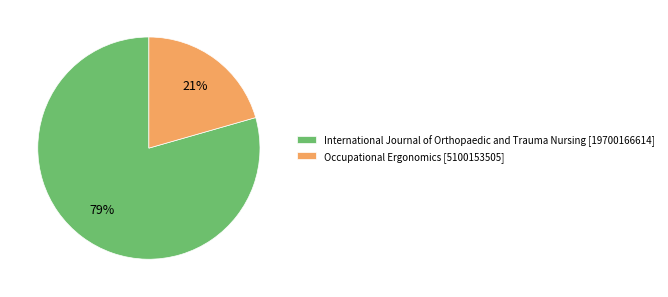

Does International Journal of Orthopaedic and Trauma Nursing represent more than half of the total?

Yes